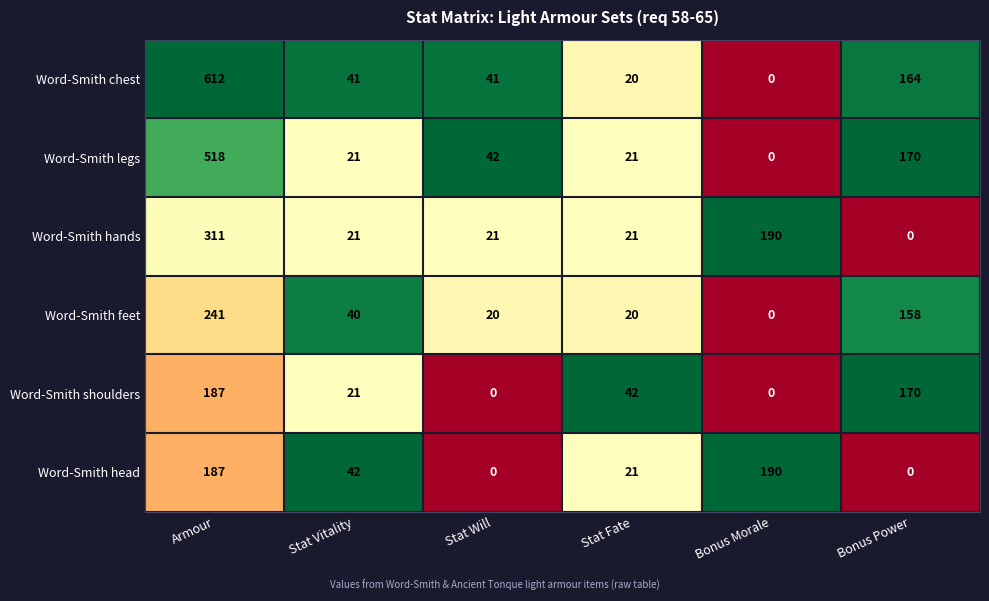

What is the maximum value shown in the chart?

612